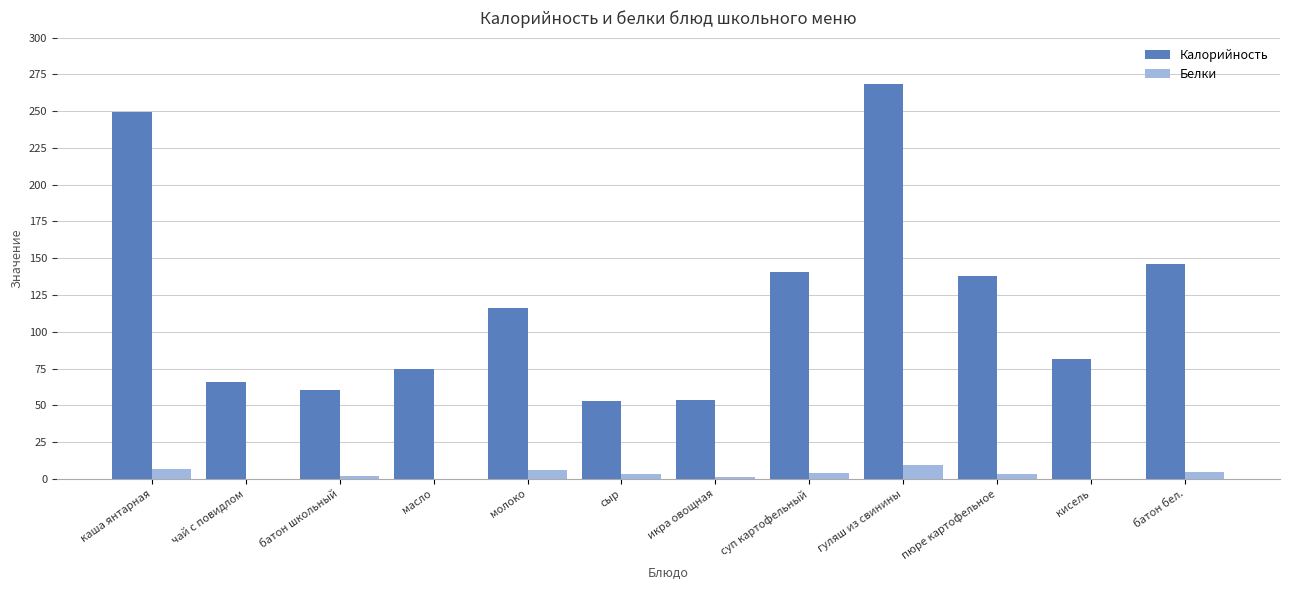

Is it true that Калорийность equals 211.2 at пюре картофельное?

False